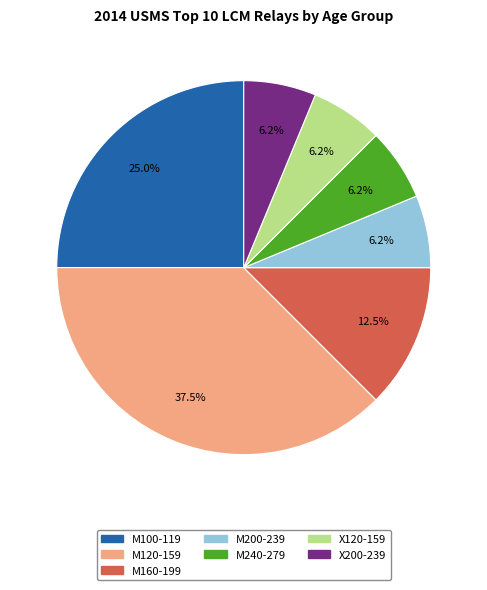

Do M100-119 and M120-159 together represent more than half of the pie?

Yes